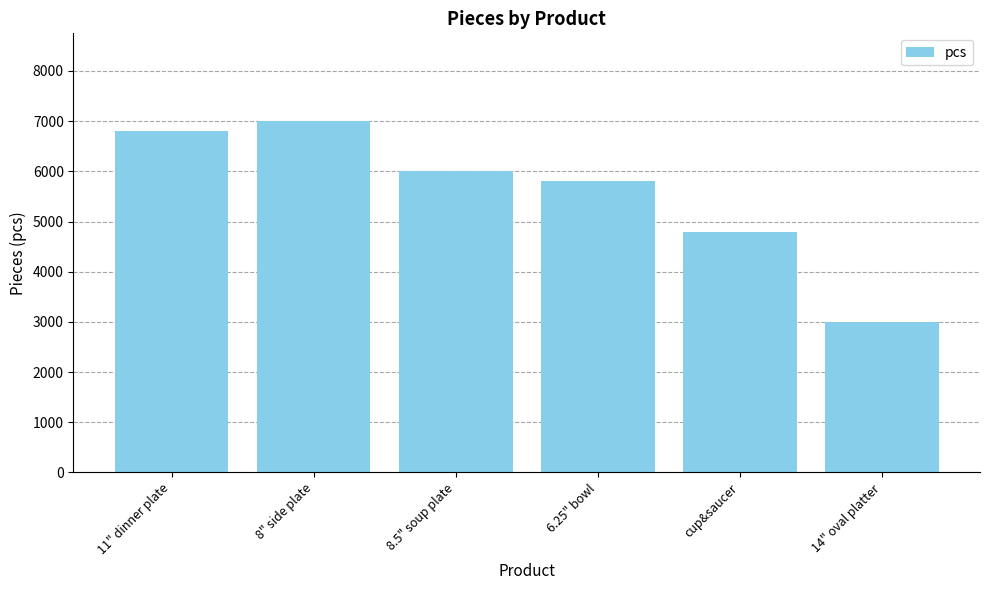

How many bars are there in total?

6